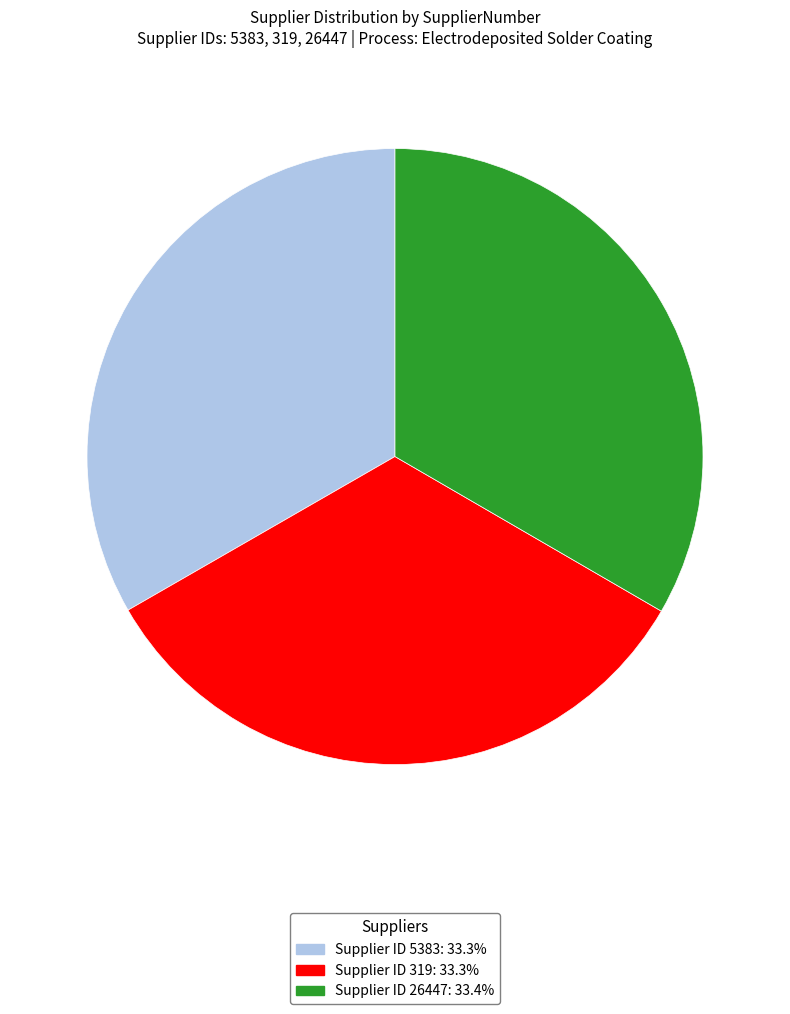

Is there a majority slice in this chart?

No